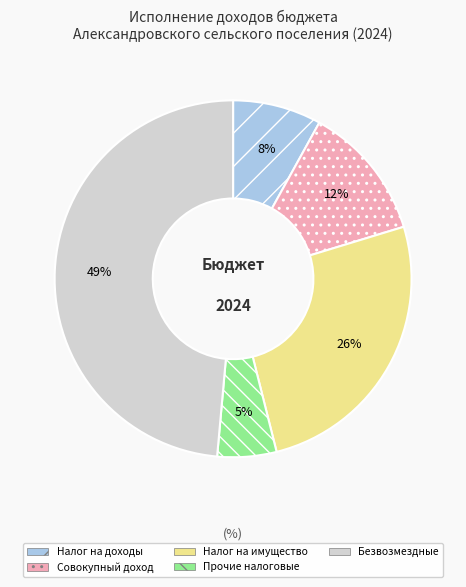

Rank the categories by value from highest to lowest.

Безвозмездные, Налог на имущество, Совокупный доход, Налог на доходы, Прочие налоговые